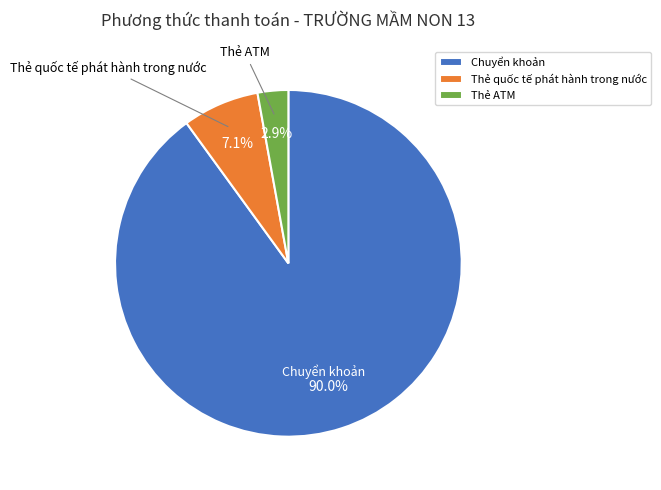

What portion of the pie excludes Chuyển khoản?

10.0%